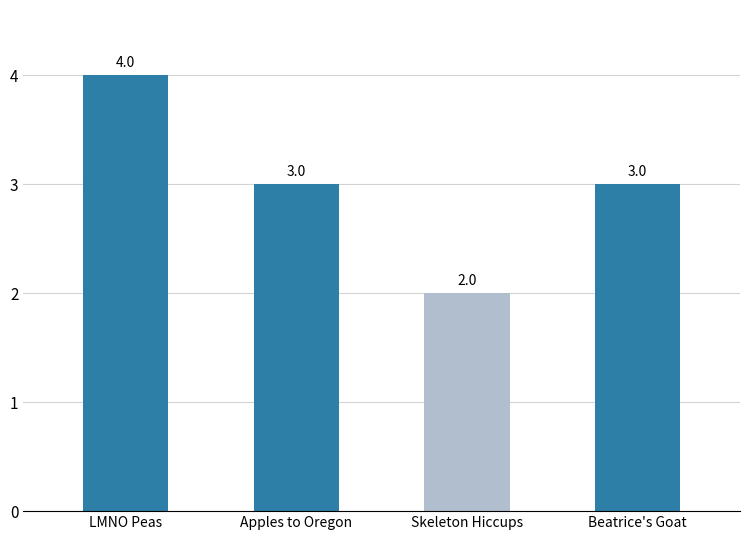

The chart shows a value of 5 at Apples to Oregon. True or false?

False